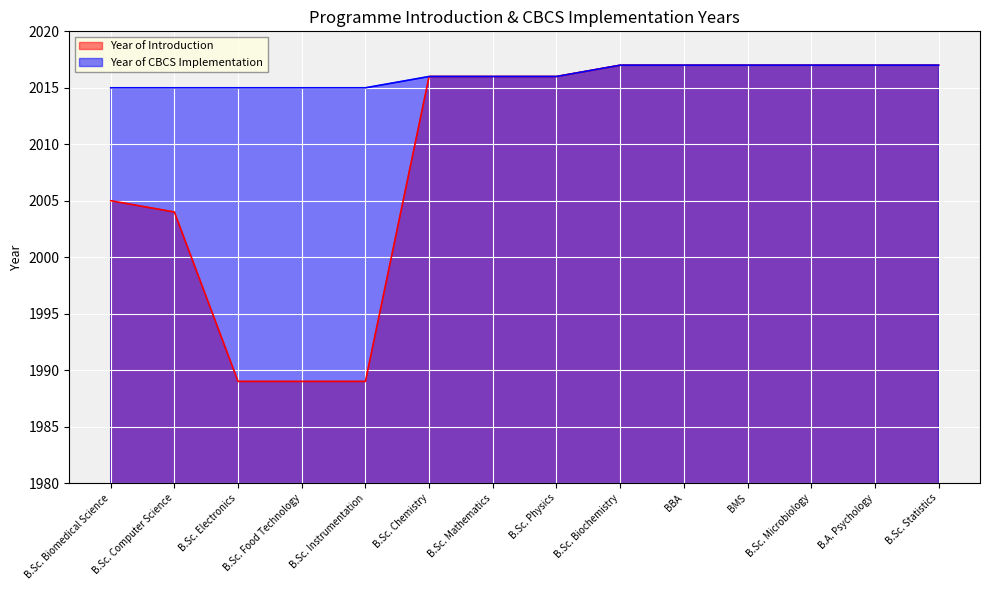

At which category is the sum across all series the highest?

B.Sc. Biochemistry